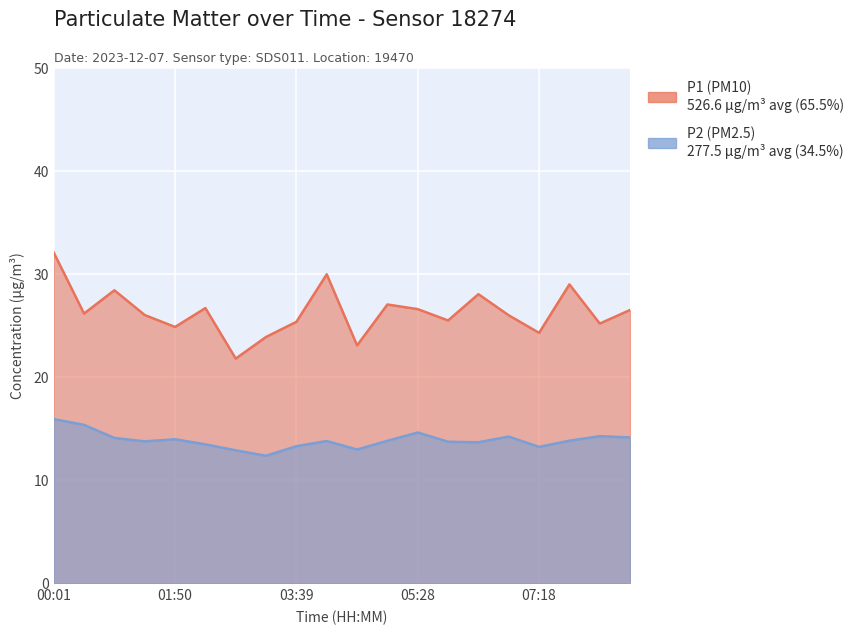

What is the minimum value shown in the chart?

12.4